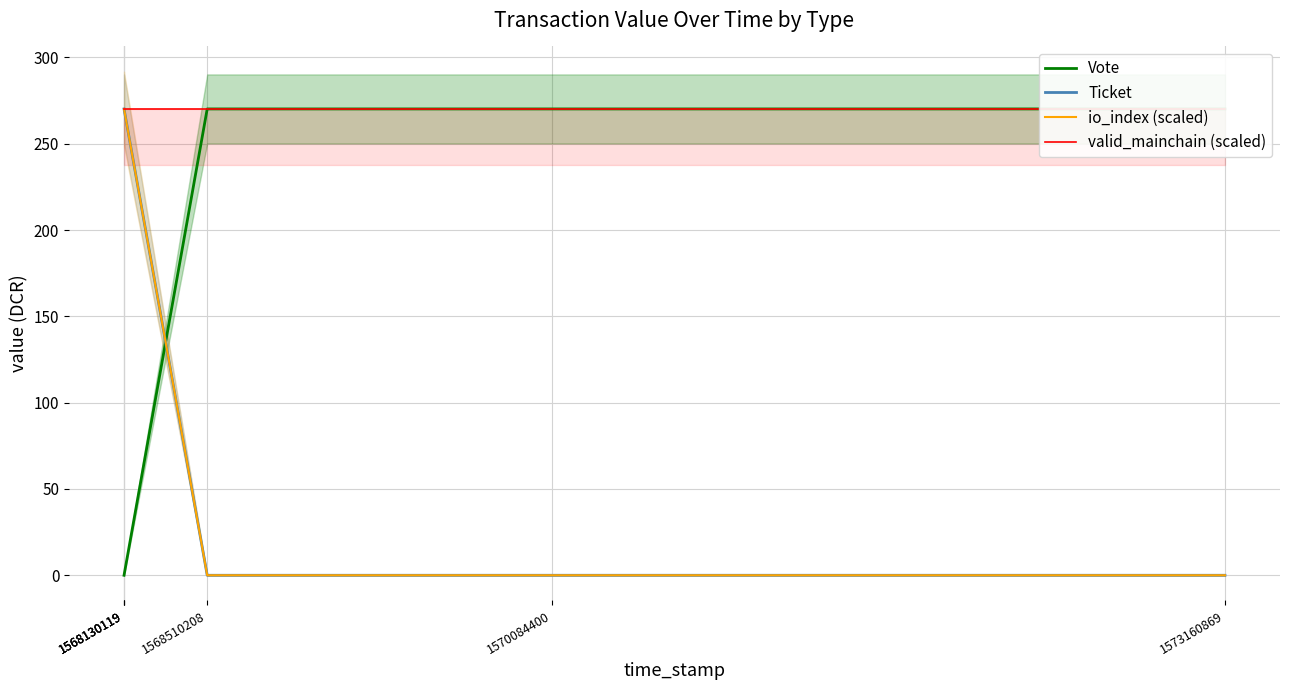

Which series changed the most between 1568510208 and 1573160869?

Vote